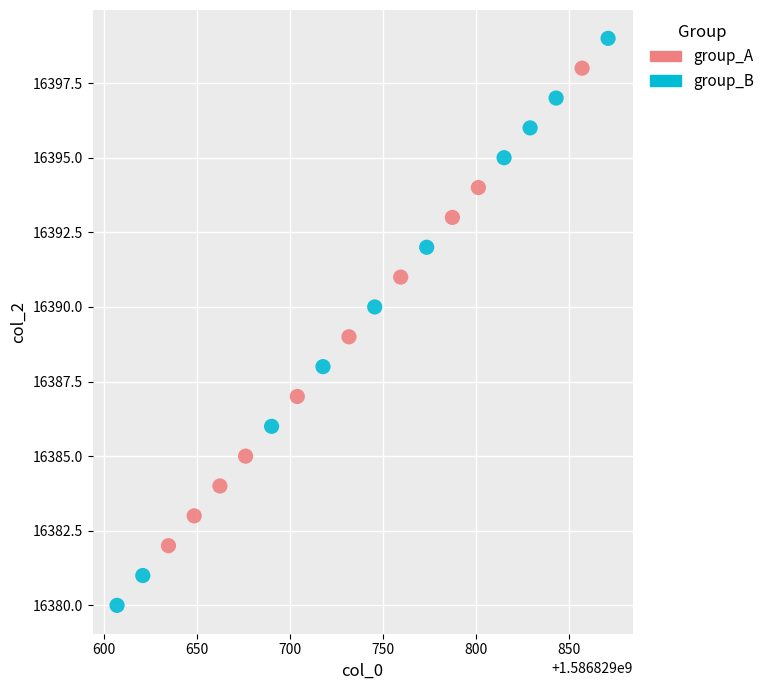

Which series has the largest Y range (max minus min)?

group_B